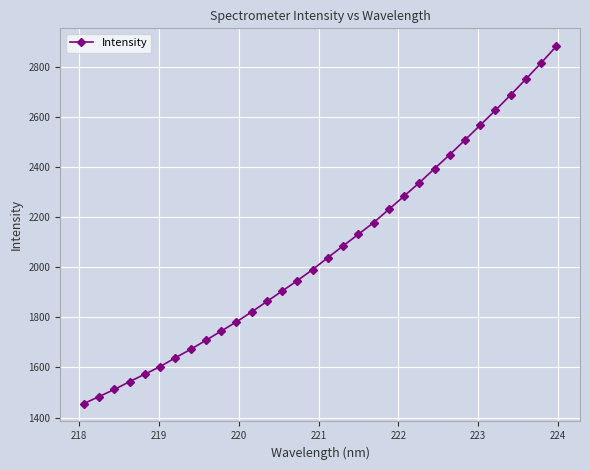

What is the minimum value shown in the chart?

1455.8